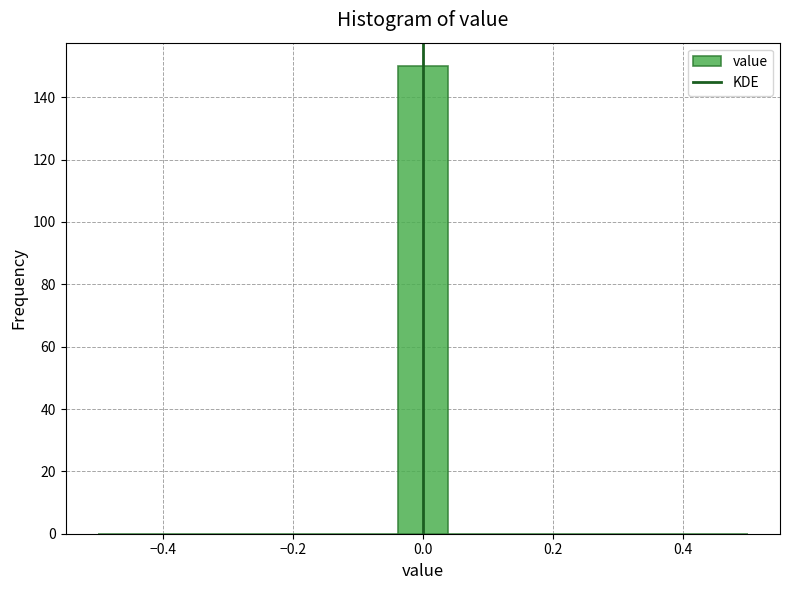

Around what value on the x-axis is the tallest bar? Give the approximate position of its centre, as read against the axis.

0.00